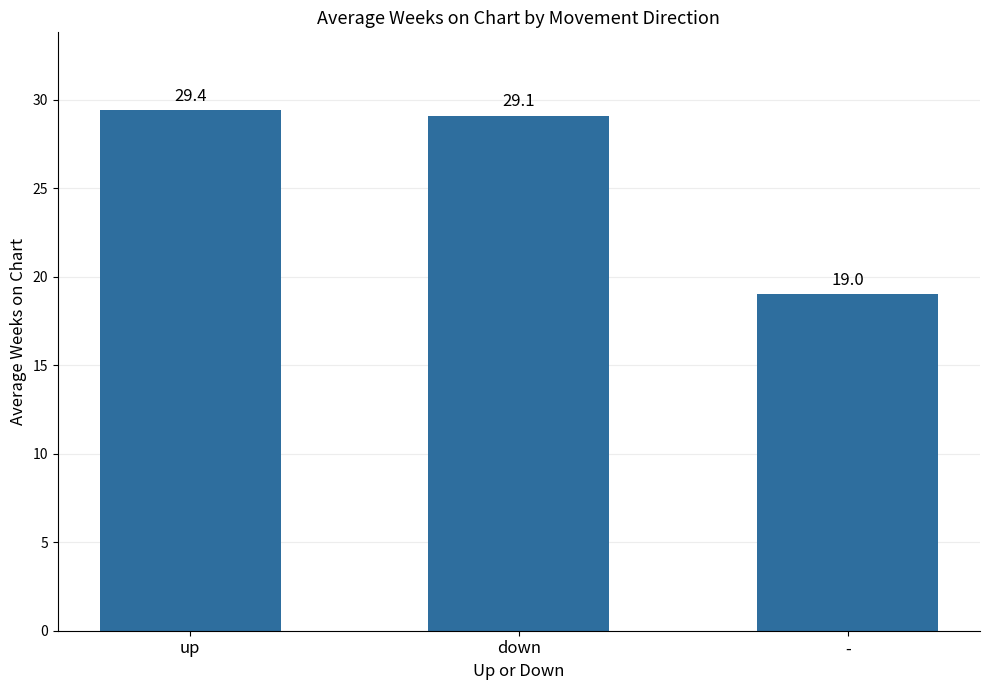

Are the bars horizontal?

No